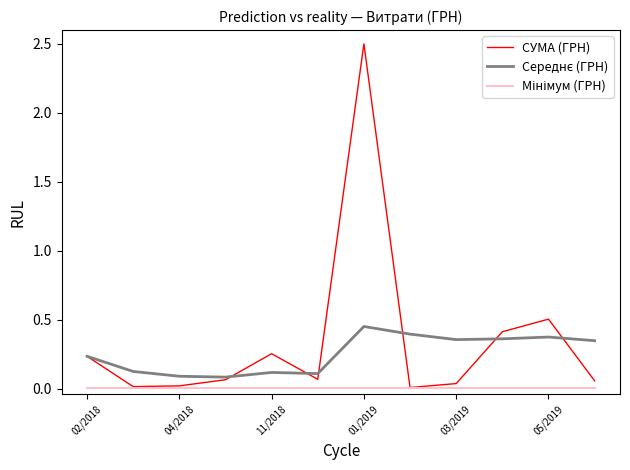

Which series has the largest total across all categories?

СУМА (ГРН)